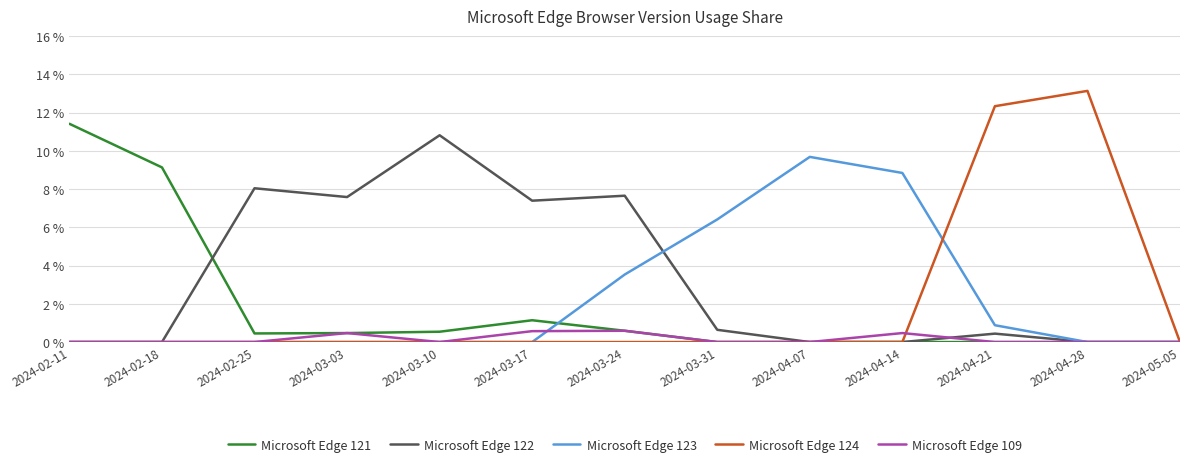

Which series has the largest total across all categories?

Microsoft Edge 122